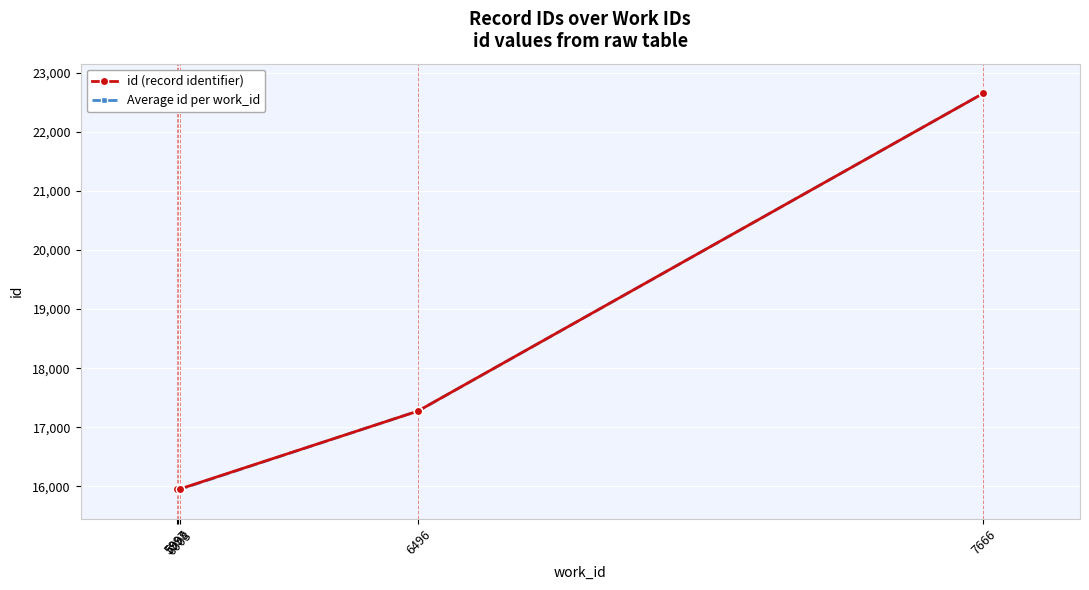

How many categories are shown in the chart?

10